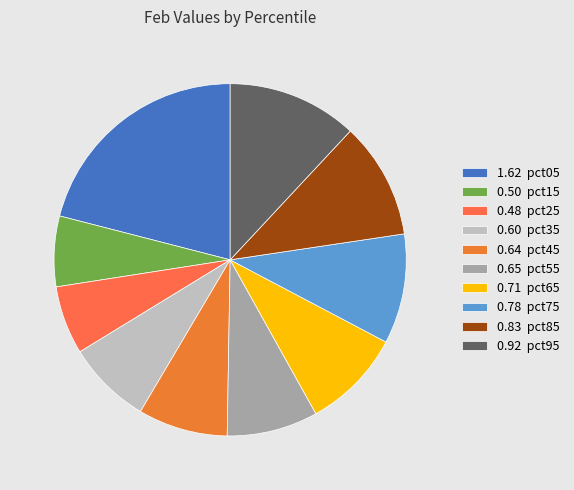

Count the number of slices in the pie.

10